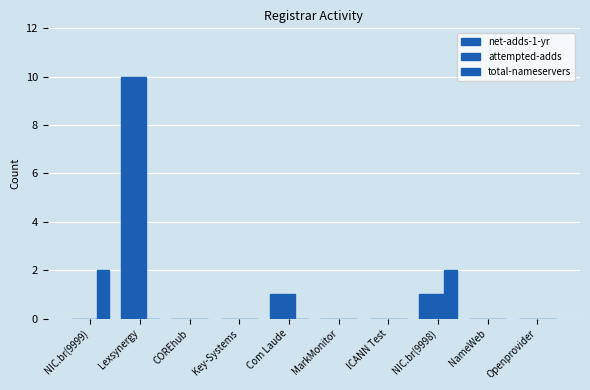

Is the value of total-nameservers at NIC.br(9999) greater than the value of net-adds-1-yr at NIC.br(9999)?

Yes